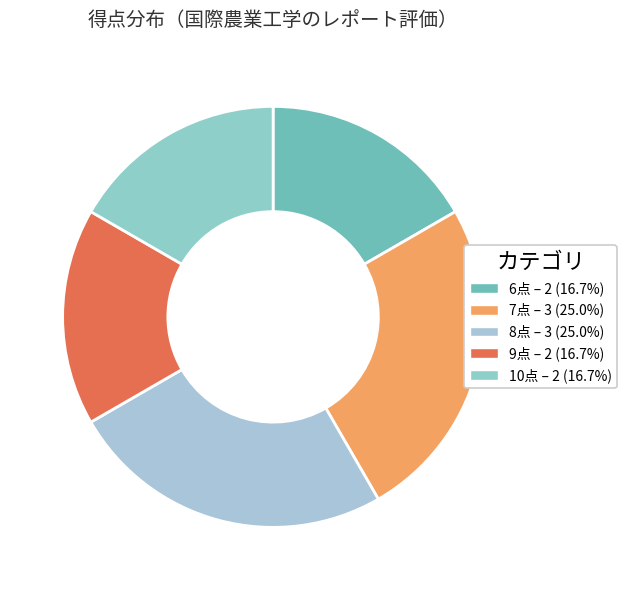

How many slices are in this pie chart?

5